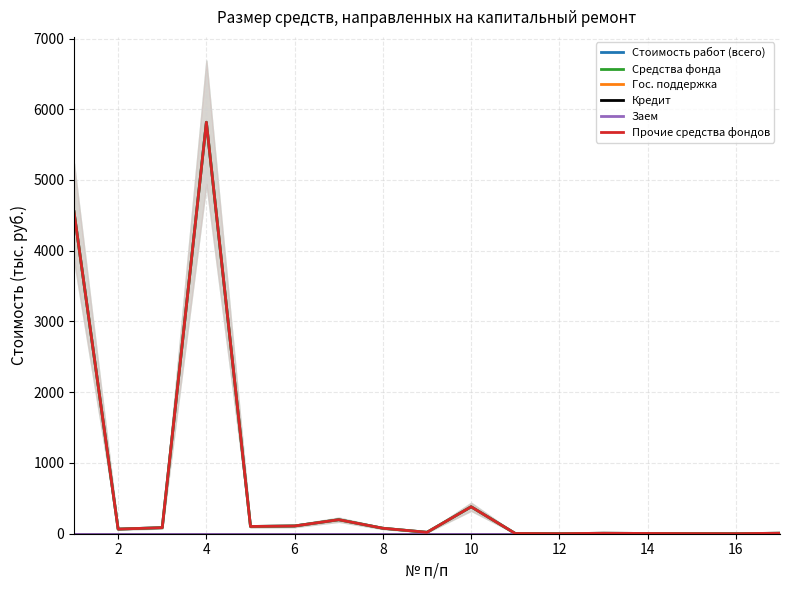

Reading left to right, what are all the values shown in this chart?

Стоимость работ (всего): 4552.0	65.3	85.7	5816.0	102.5	109.5	198.1	77.3	20.1	380.9	3.5	0.3	6.7	3.7	1.5	0.4	7.2
Средства фонда: 4552.0	65.3	85.7	5816.0	102.5	109.5	198.1	77.3	20.1	380.9	3.5	0.3	6.7	3.7	1.5	0.4	7.2
Гос. поддержка: 0.0	0.0	0.0	0.0	0.0	0.0	0.0	0.0	0.0	0.0	0.0	0.0	0.0	0.0	0.0	0.0	0.0
Кредит: 0.0	0.0	0.0	0.0	0.0	0.0	0.0	0.0	0.0	0.0	0.0	0.0	0.0	0.0	0.0	0.0	0.0
Заем: 0.0	0.0	0.0	0.0	0.0	0.0	0.0	0.0	0.0	0.0	0.0	0.0	0.0	0.0	0.0	0.0	0.0
Прочие средства фондов: 4552.0	65.3	85.7	5816.0	102.5	109.5	198.1	77.3	20.1	380.9	3.5	0.3	6.7	3.7	1.5	0.4	7.2